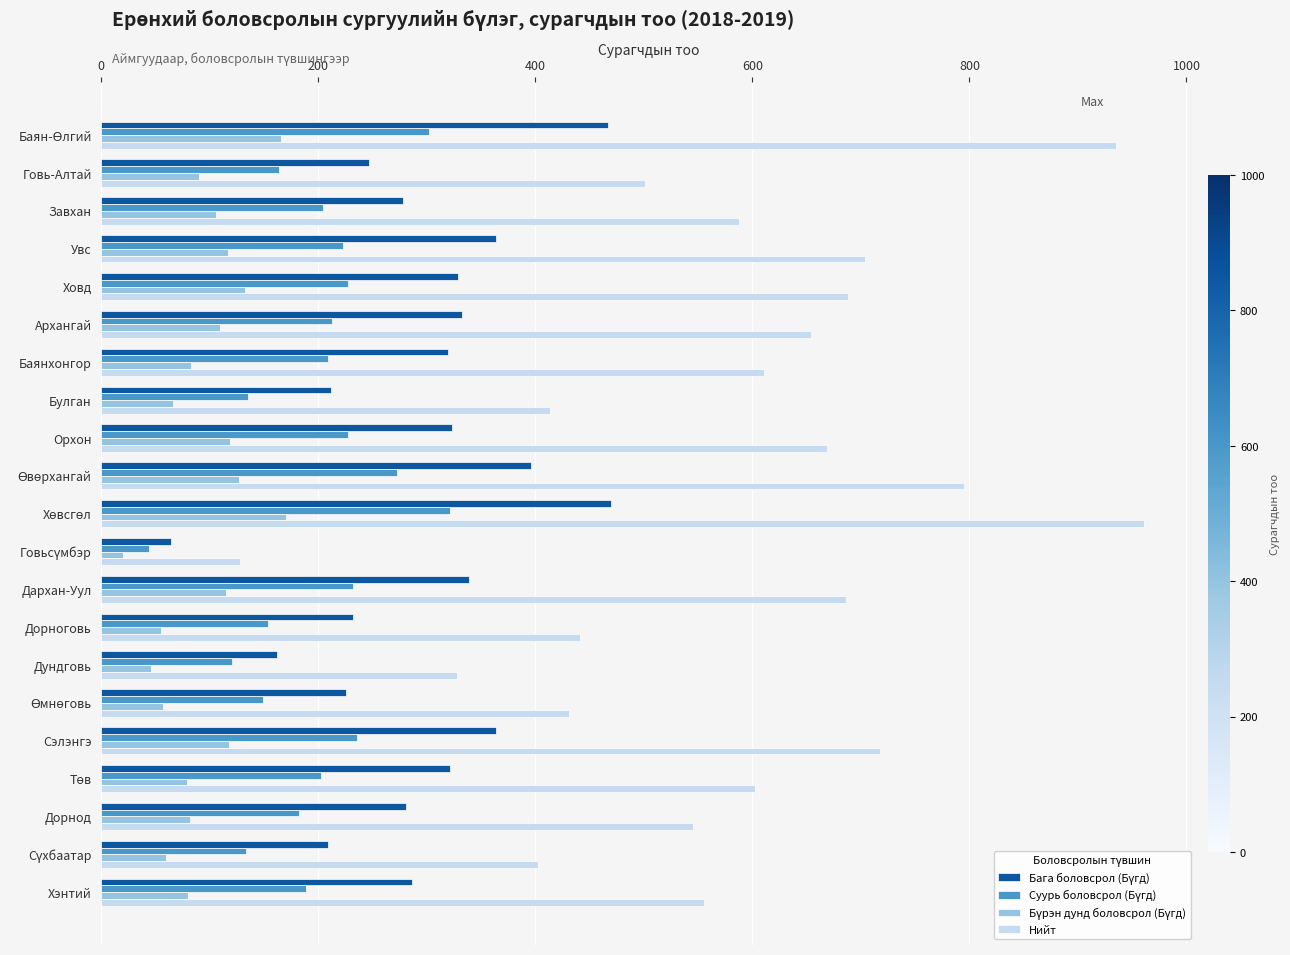

What is the average value of the Нийт series?

588